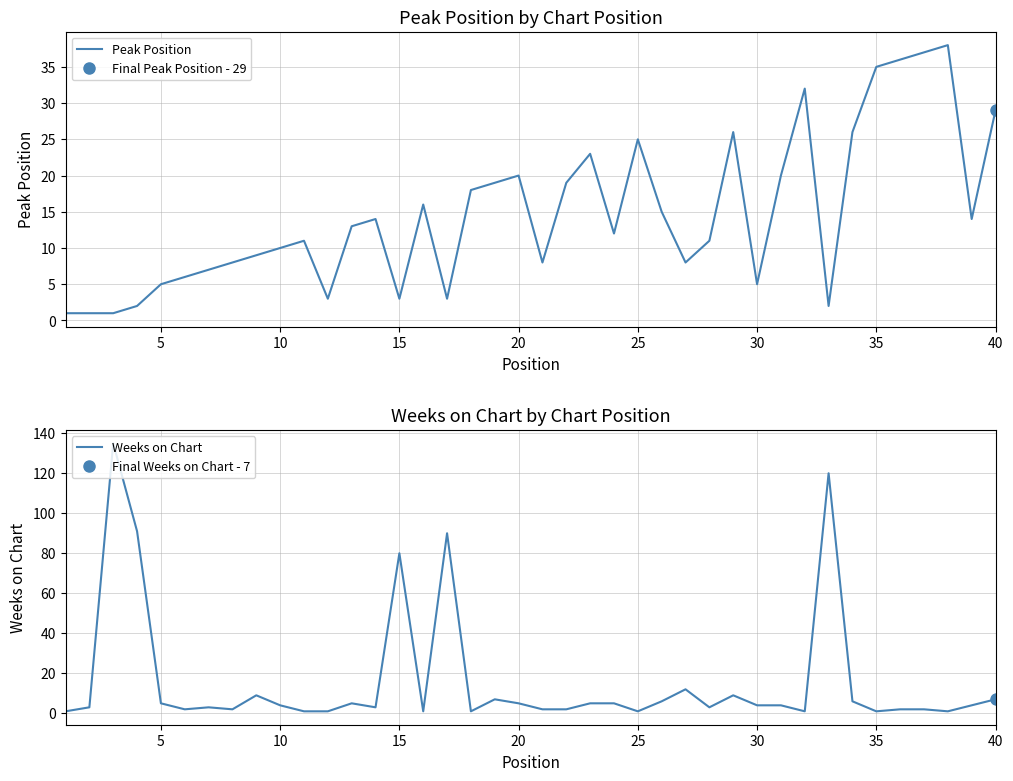

At how many categories does at least one series exceed 119?

2